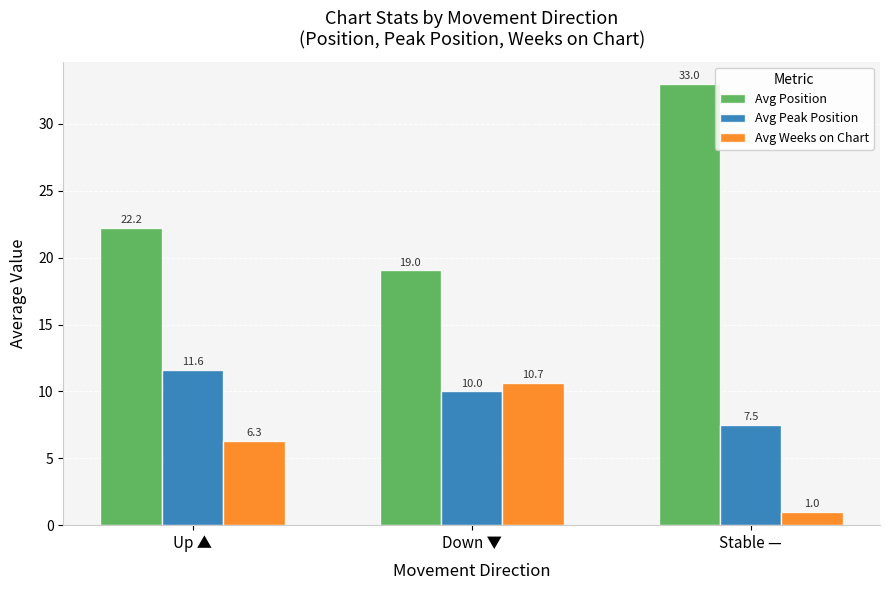

The Avg Weeks on Chart series shows 1.7 at Up ▲. True or false?

False